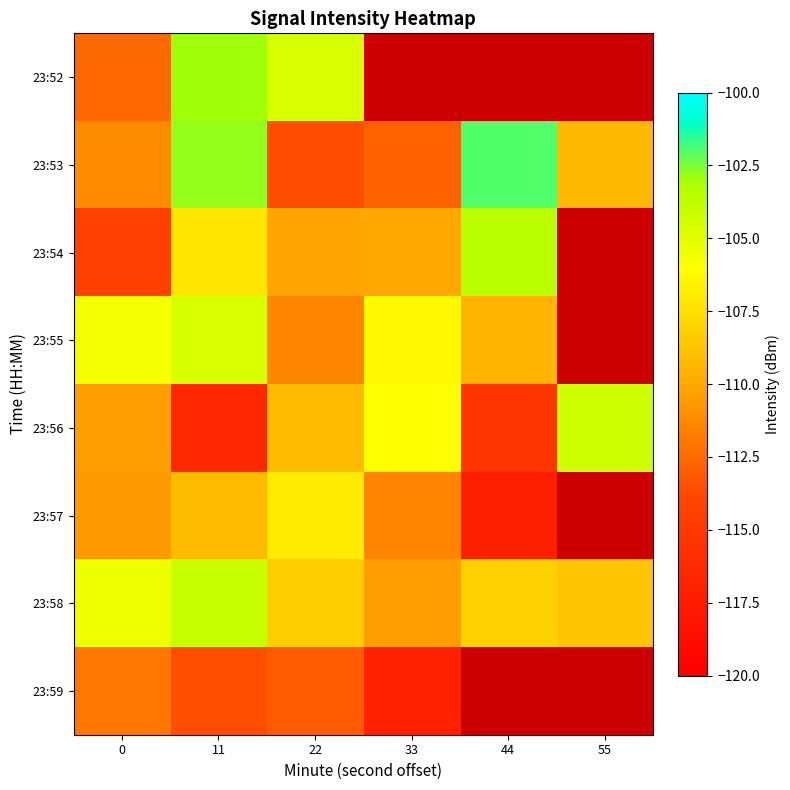

The 23:57 series shows -59.9 at 11. True or false?

False